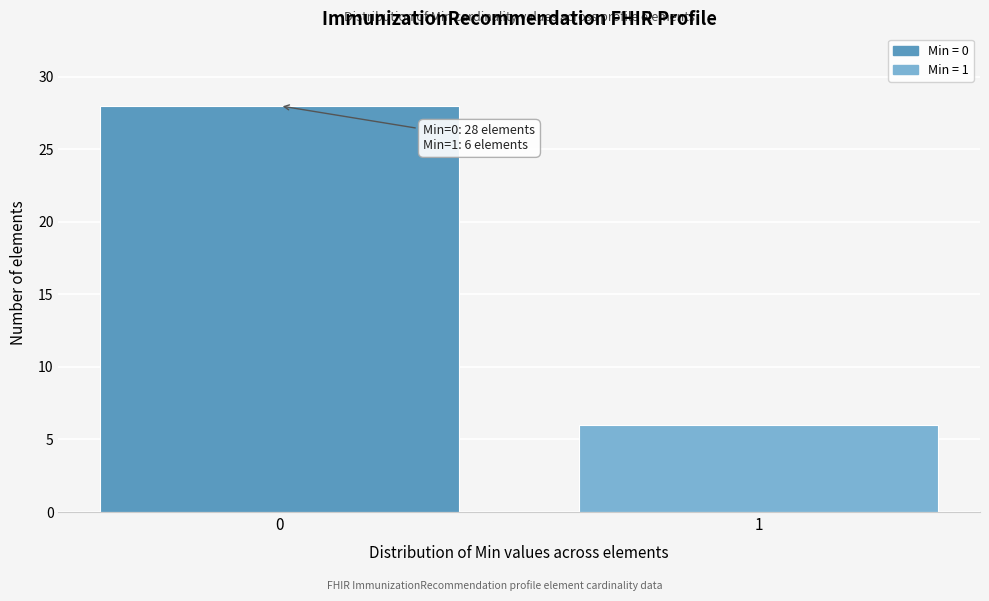

Reading left to right, what are all the values shown in this chart?

28	6